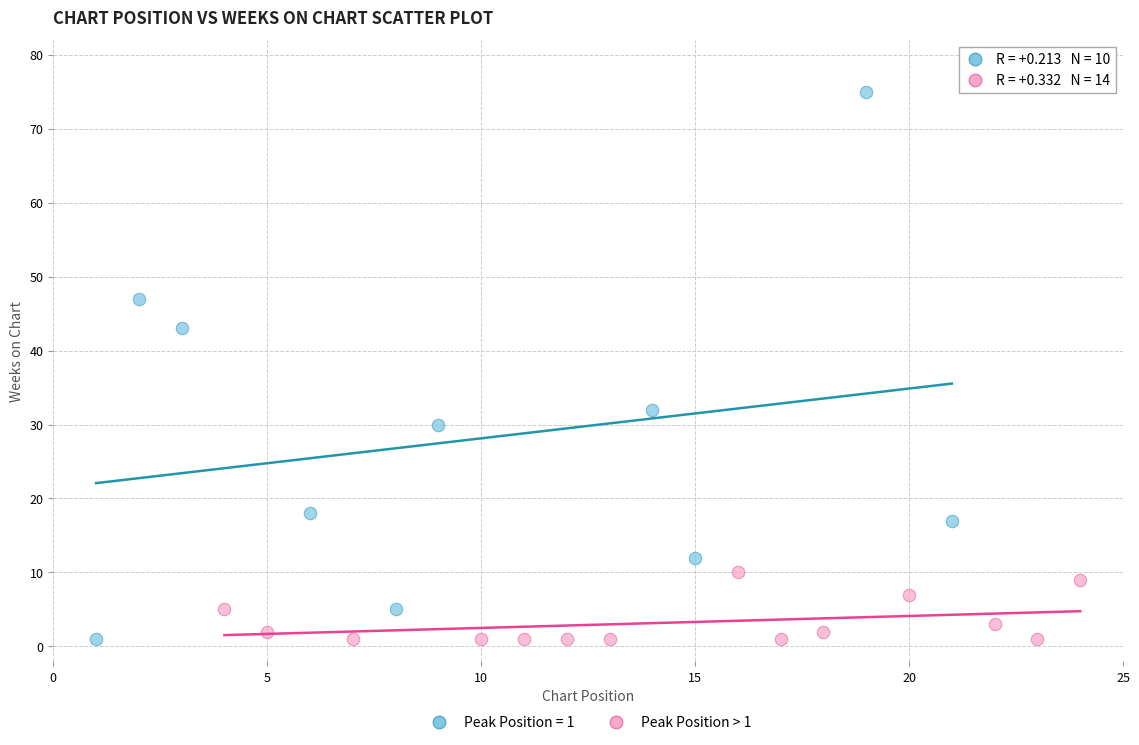

Which series reaches the maximum Y coordinate?

Peak Position = 1